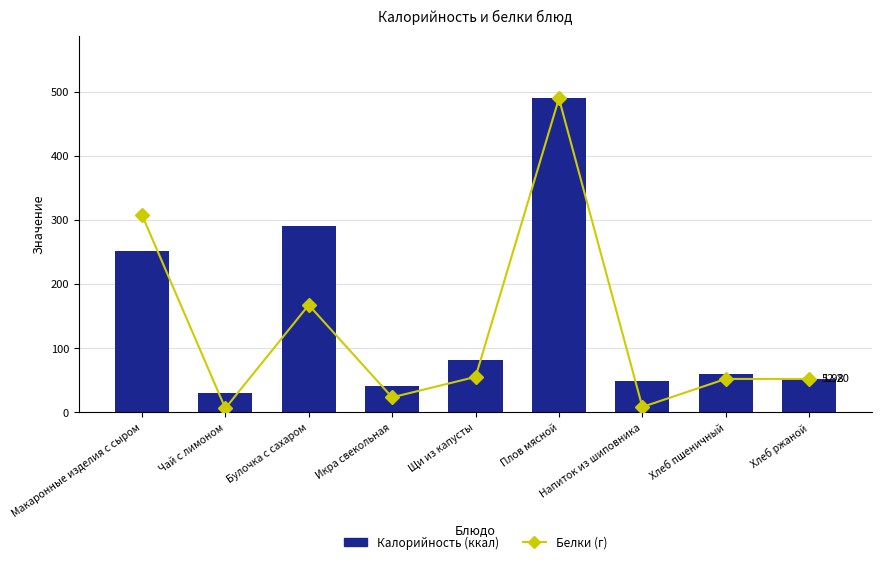

Rank the series at Чай с лимоном from lowest to highest value.

Белки (г), Калорийность